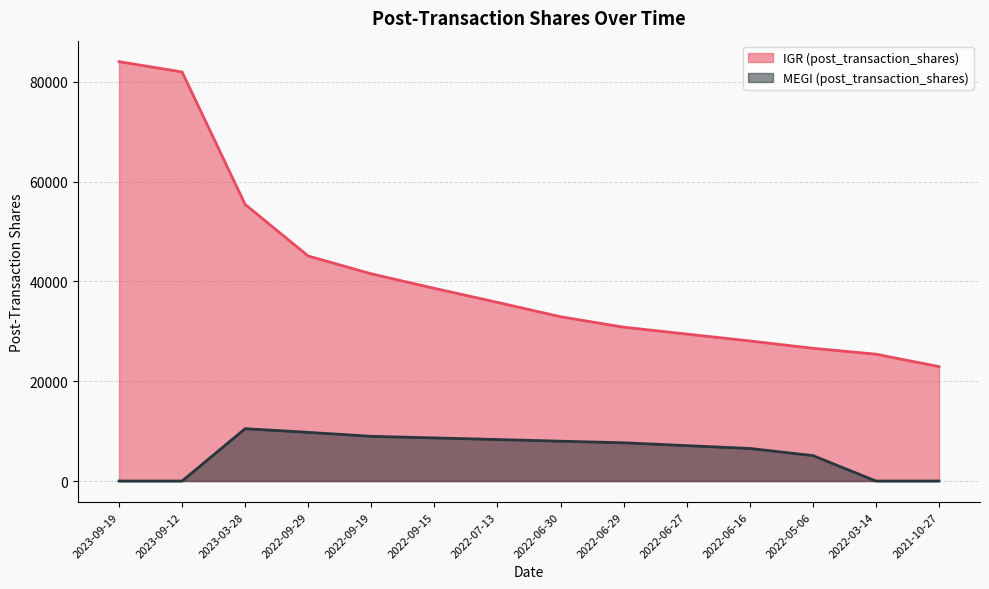

Which label corresponds to the smallest value in the chart?

2023-09-19